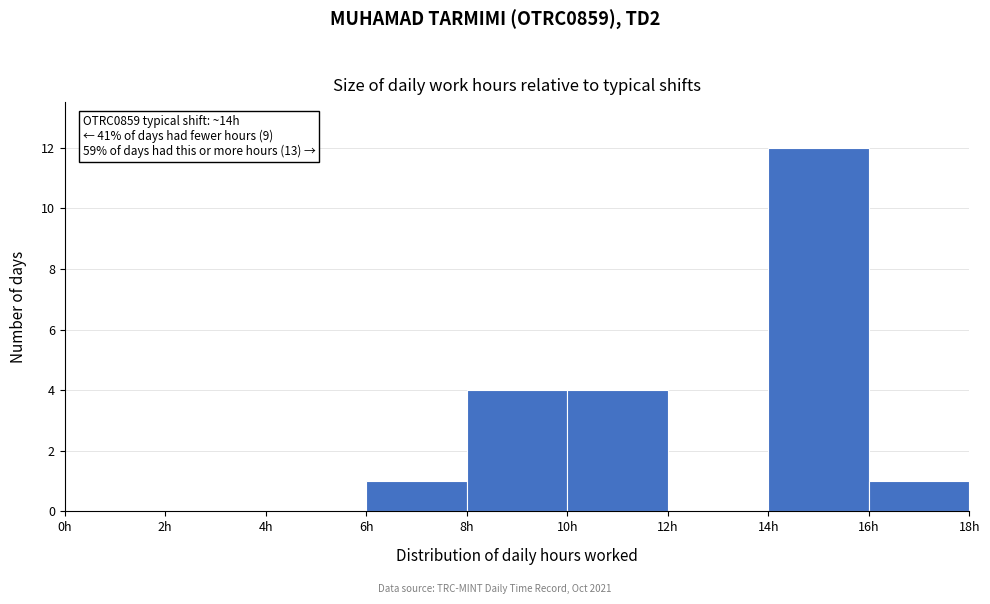

Over which range of the x-axis is the bar tallest?

14 to 16